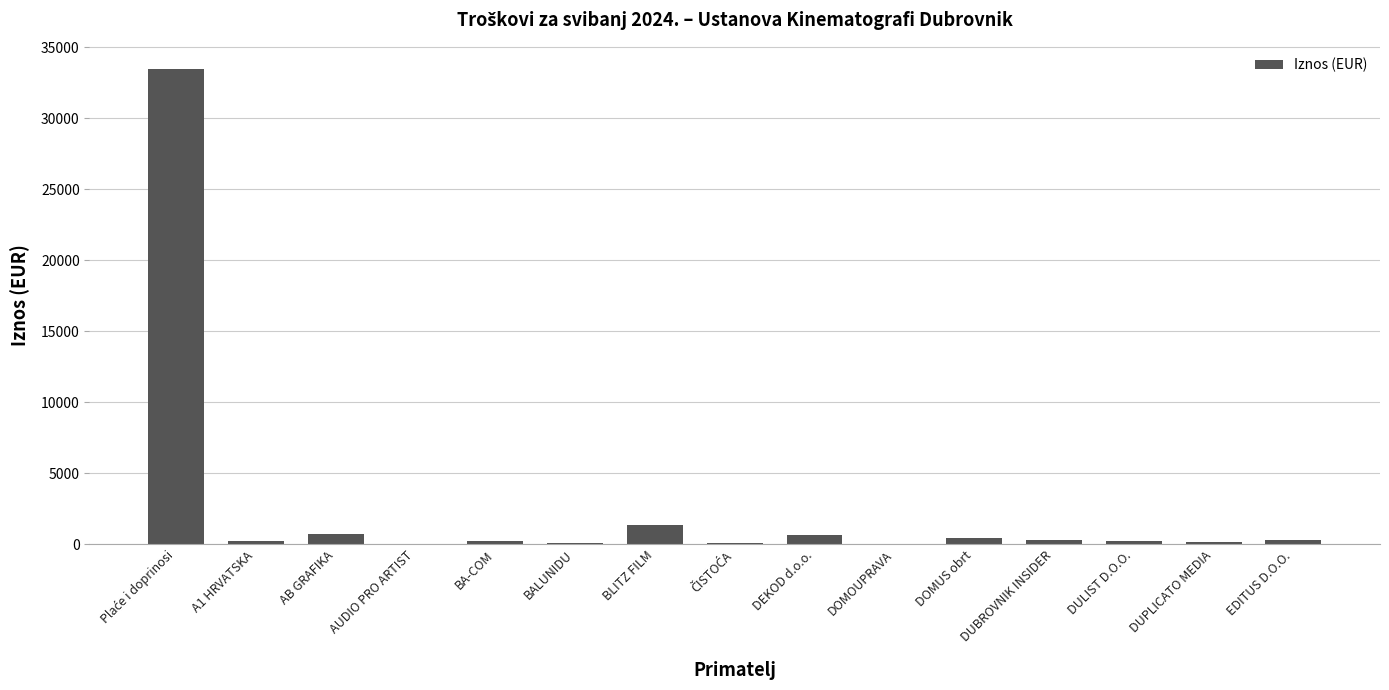

What is the change in value from AB GRAFIKA to DUPLICATO MEDIA?

-542.5